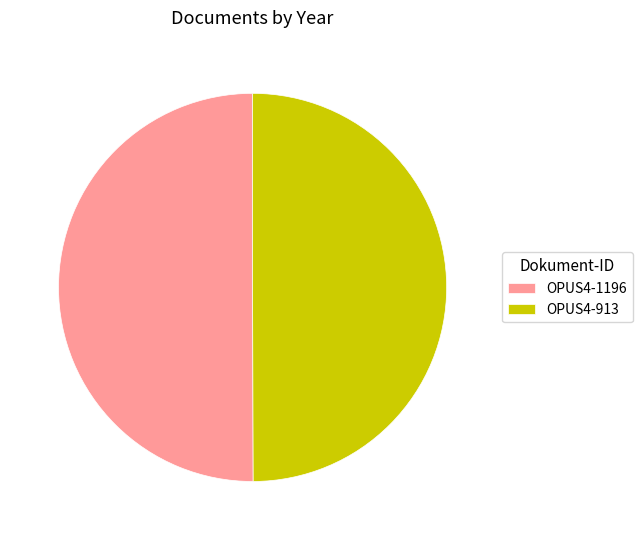

Combined, do OPUS4-913 and OPUS4-1196 account for over 50%?

Yes